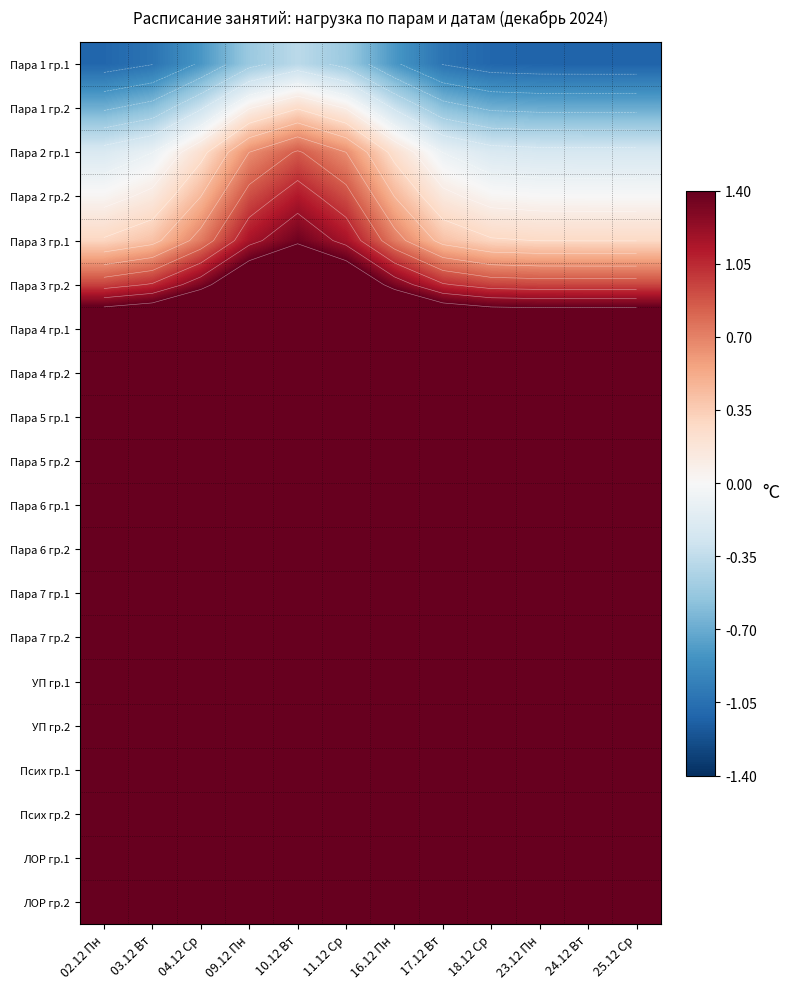

At which category is the sum across all series the highest?

10.12 Вт